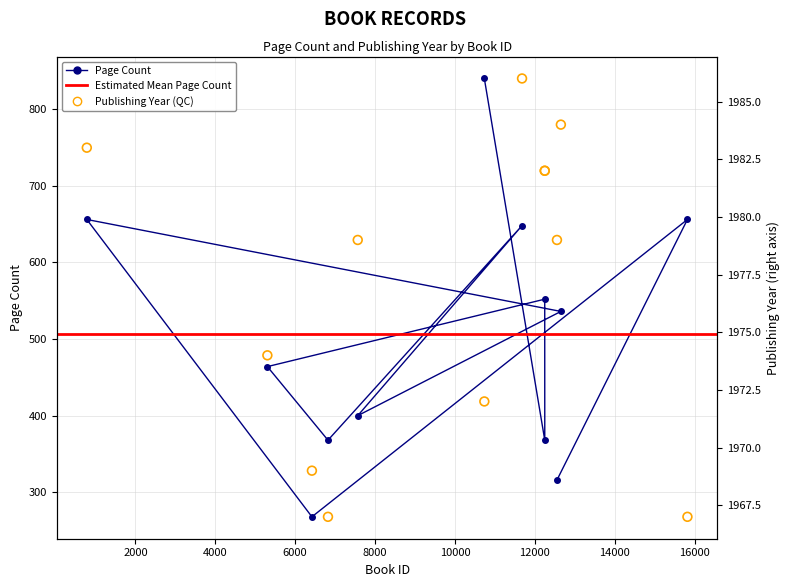

Which series has the largest total across all categories?

publishingYear